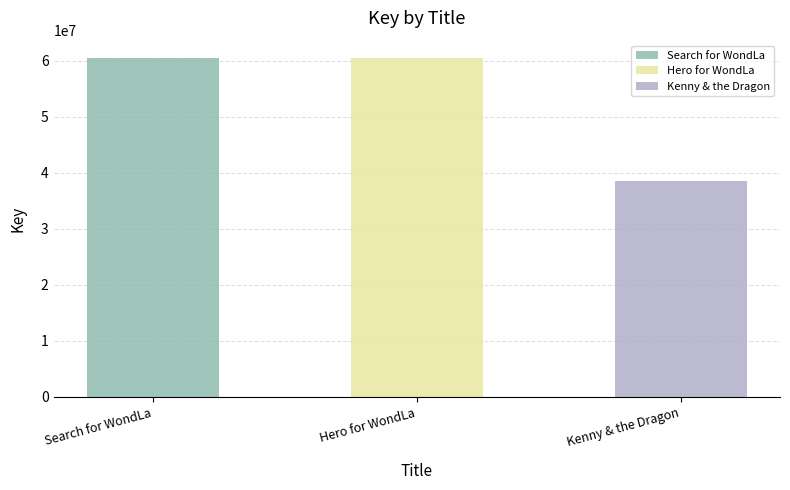

What is the ratio of the value at Search for WondLa to the value at Hero for WondLa?

1.0